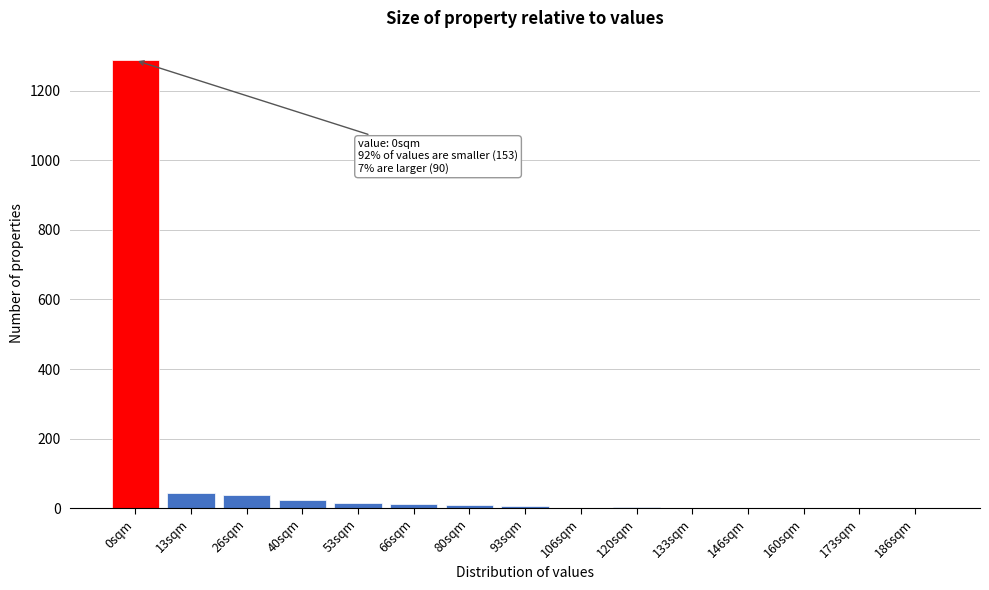

What is the sum of all values?

1440